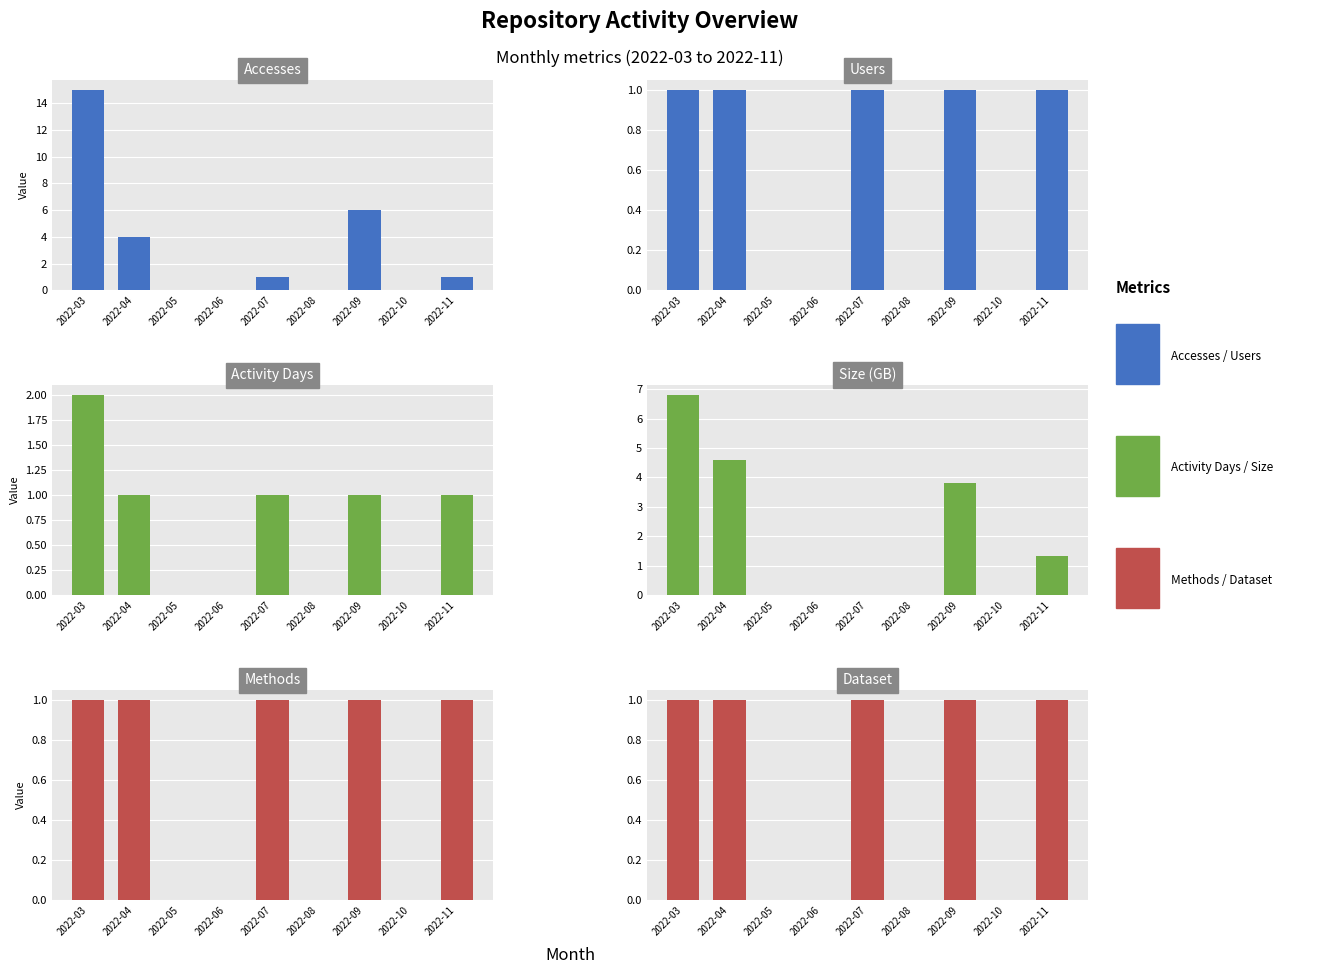

What is the total value across all series at 2022-03?

26.8